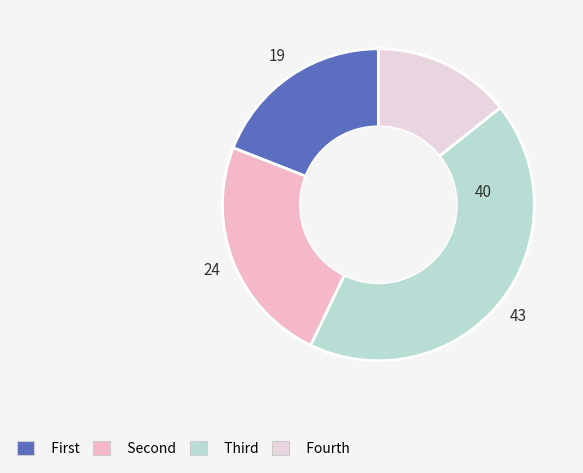

What is the smallest slice in the pie chart?

Fourth